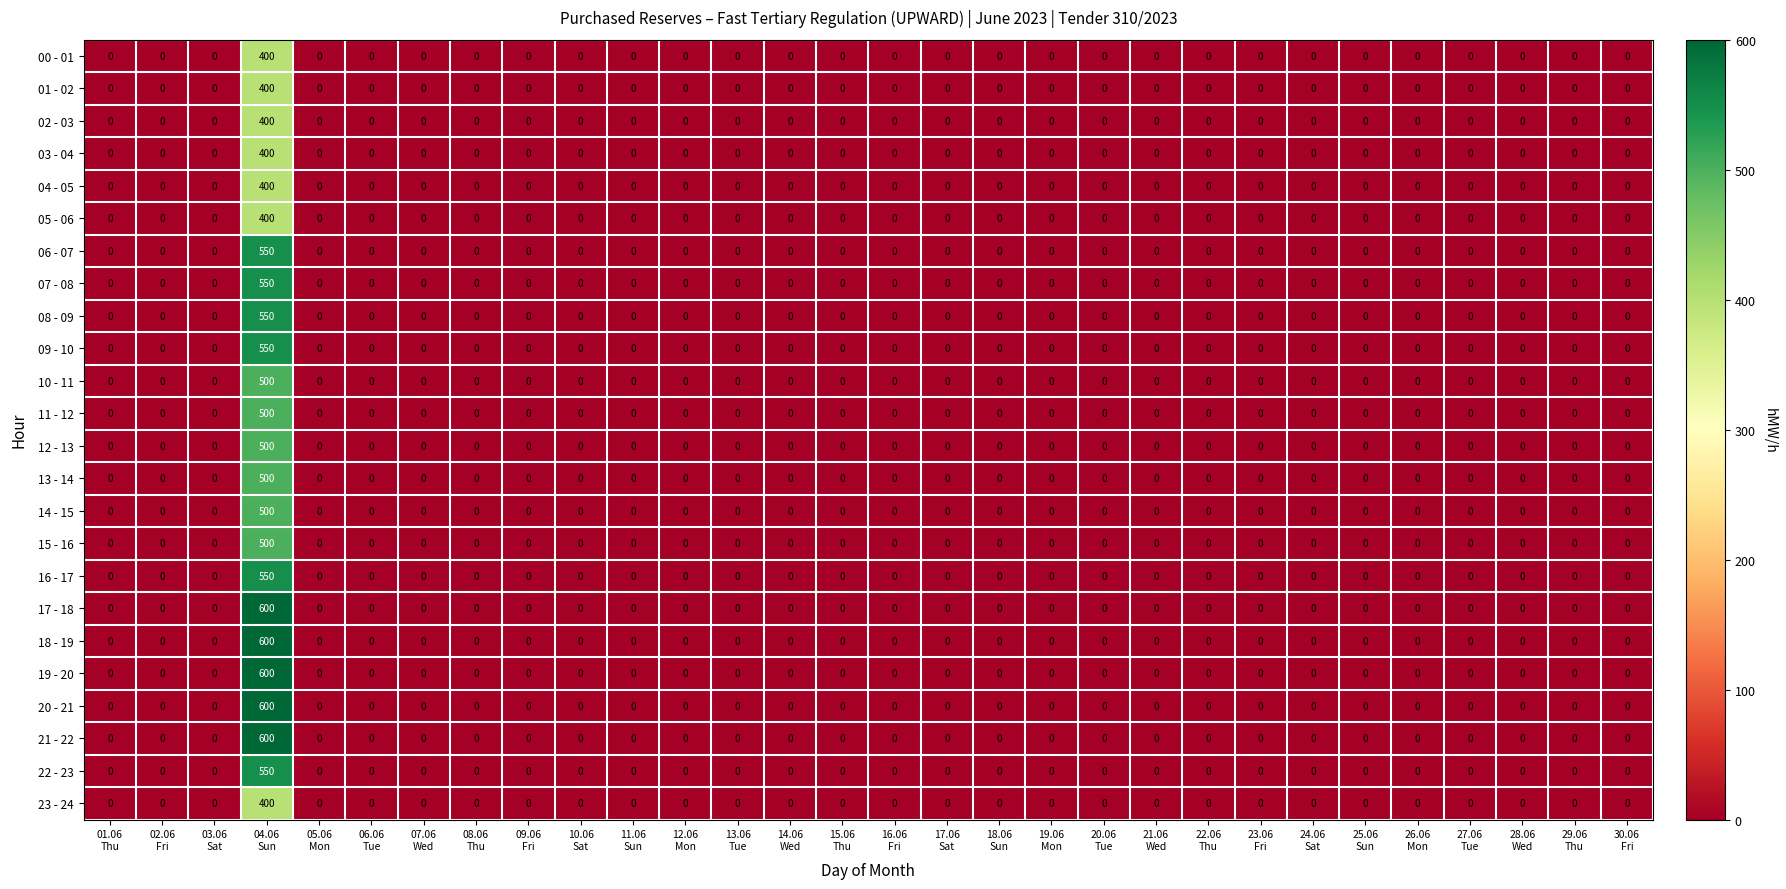

What is the sum of all 03 - 04 values?

400